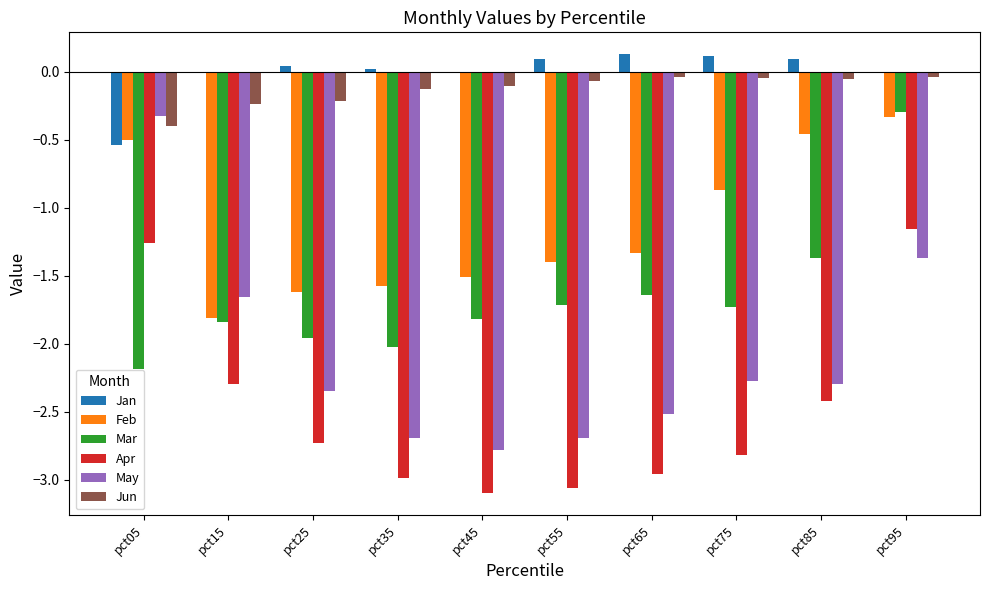

What is the total value across all series at pct65?

-8.4